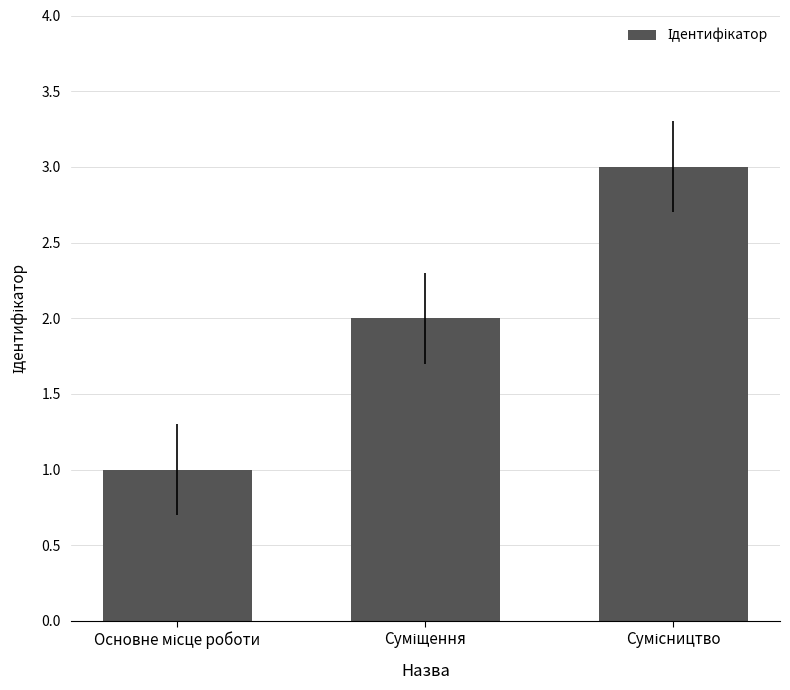

What is the greatest value displayed?

3